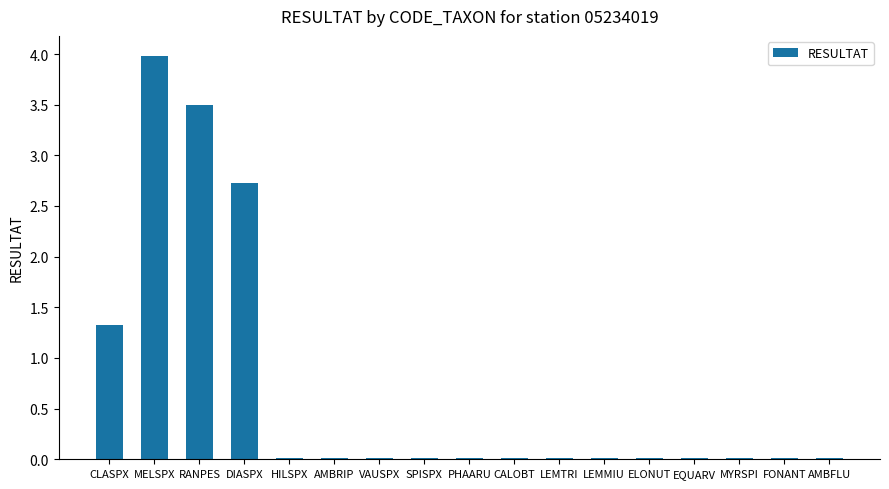

At which category does the chart reach its peak across all series?

MELSPX